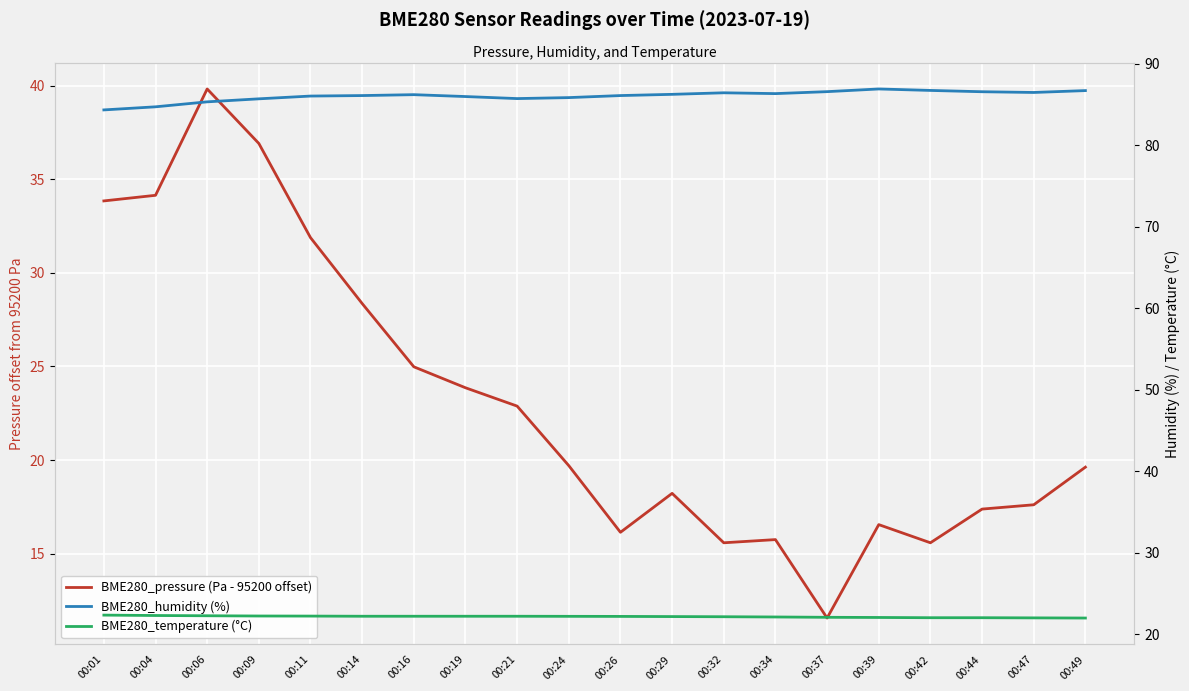

Rank the series by their maximum value, from highest to lowest.

BME280_humidity (%), BME280_pressure (Pa - 95200 offset), BME280_temperature (°C)